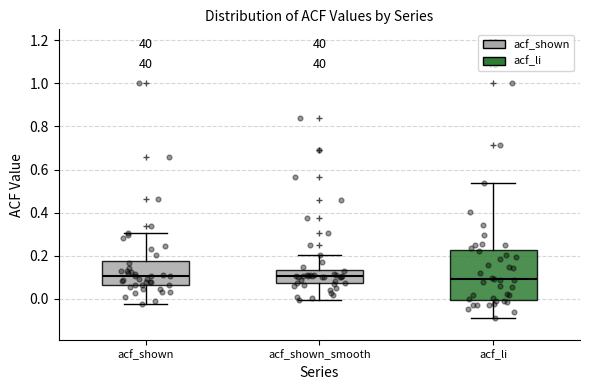

Reading left to right, transcribe this box plot: for each box, give where its median line is, the range the box spans, and where its two whiskers end, as read against the y-axis. The values are not printed on the chart, so give them approximately, as read against the axis.

acf_shown: median 0.10, box 0.06 to 0.18, whiskers -0.02 to 0.30
acf_shown_smooth: median 0.10, box 0.08 to 0.14, whiskers 0.00 to 0.20
acf_li: median 0.10, box 0.00 to 0.22, whiskers -0.08 to 0.54